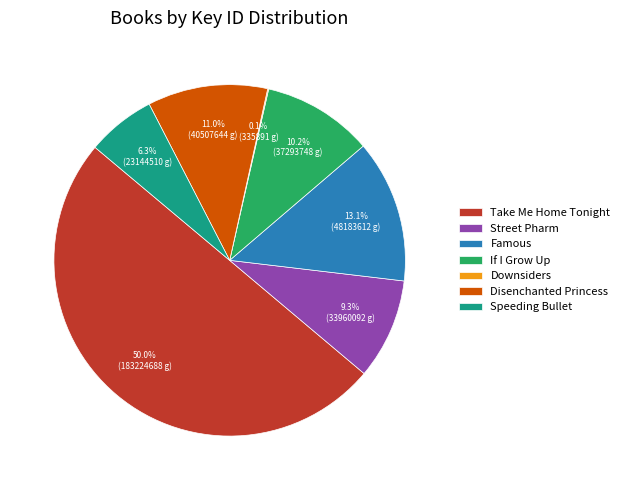

To the nearest percent, what portion does Street Pharm represent?

9%